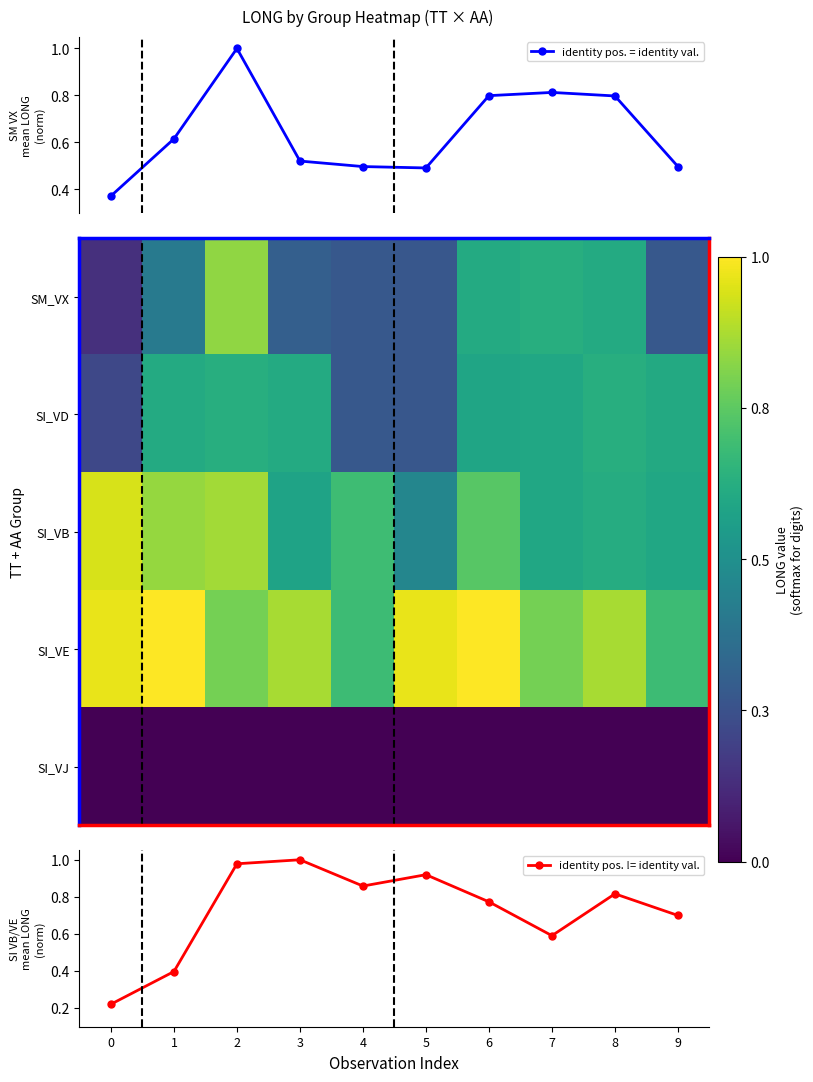

What is the highest value of the identity pos. = identity val. series?

1.0